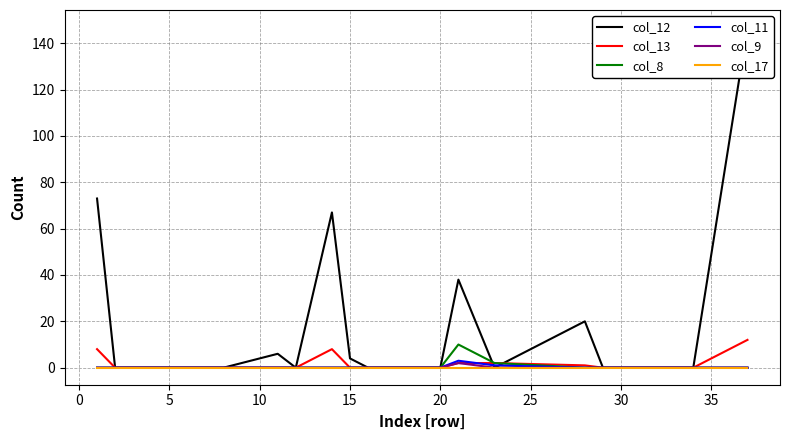

Reading right to left, extract all data points from this chart.

col_12: 147	0	0	0	0	20	0	38	0	0	0	0	0	4	67	0	6	0	0	0	0	0	0	0	73
col_13: 12	0	0	0	0	1	2	2	0	0	0	0	0	0	8	0	0	0	0	0	0	0	0	0	8
col_8: 0	0	0	0	0	0	2	10	0	0	0	0	0	0	0	0	0	0	0	0	0	0	0	0	0
col_11: 0	0	0	0	0	0	1	3	0	0	0	0	0	0	0	0	0	0	0	0	0	0	0	0	0
col_9: 0	0	0	0	0	0	0	2	0	0	0	0	0	0	0	0	0	0	0	0	0	0	0	0	0
col_17: 0	0	0	0	0	0	0	0	0	0	0	0	0	0	0	0	0	0	0	0	0	0	0	0	0